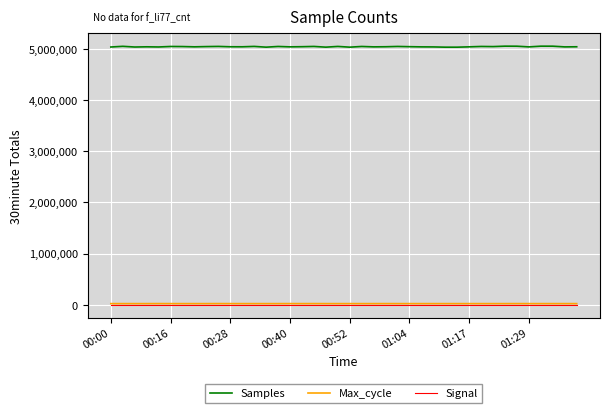

What is the greatest value displayed?

5054411